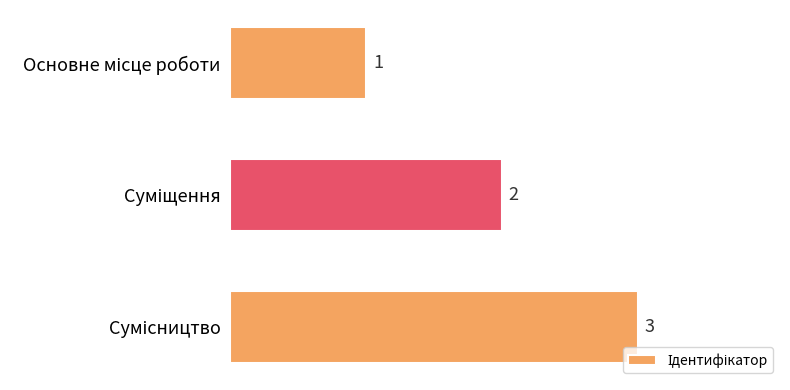

What is the greatest value displayed?

3